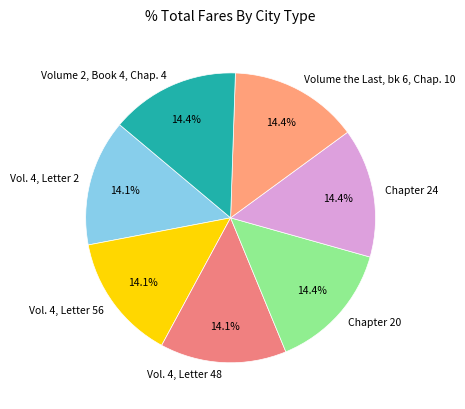

Does Vol. 4, Letter 56 account for over 50% of the chart?

No